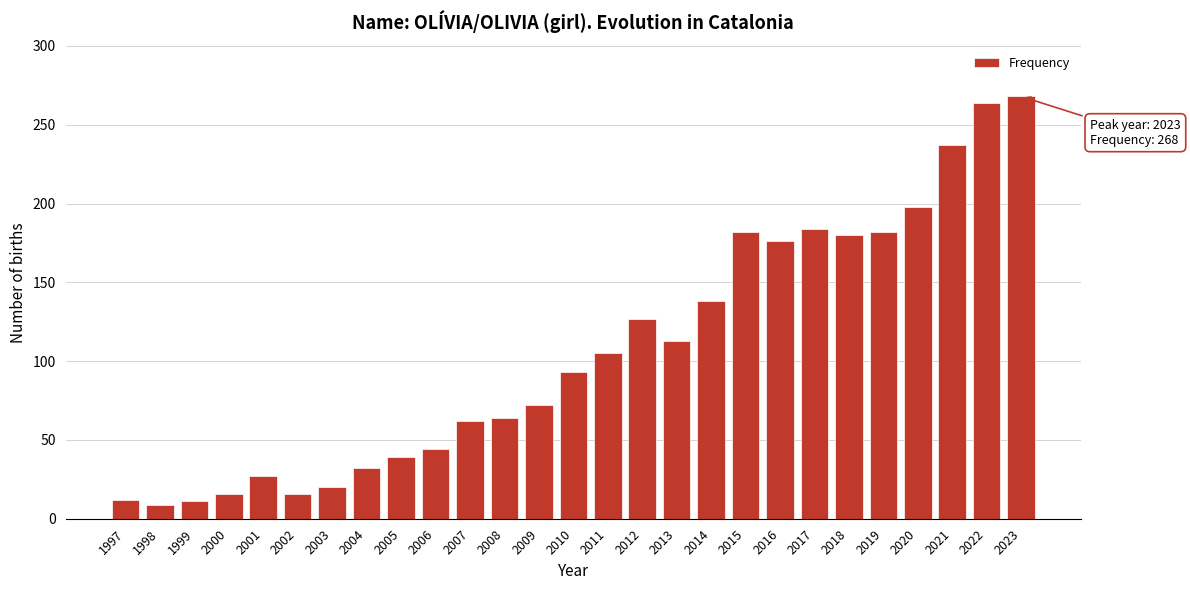

The value at 2009 is 124. True or false?

False